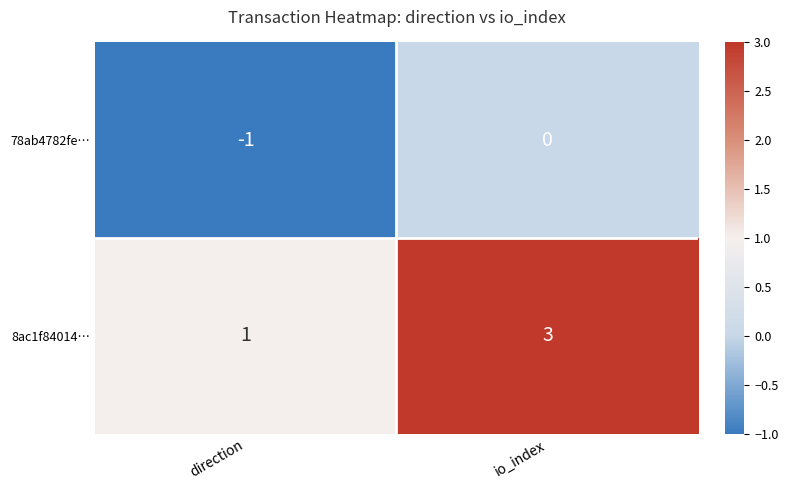

Which category has the lowest value in the 8ac1f84014… series?

direction